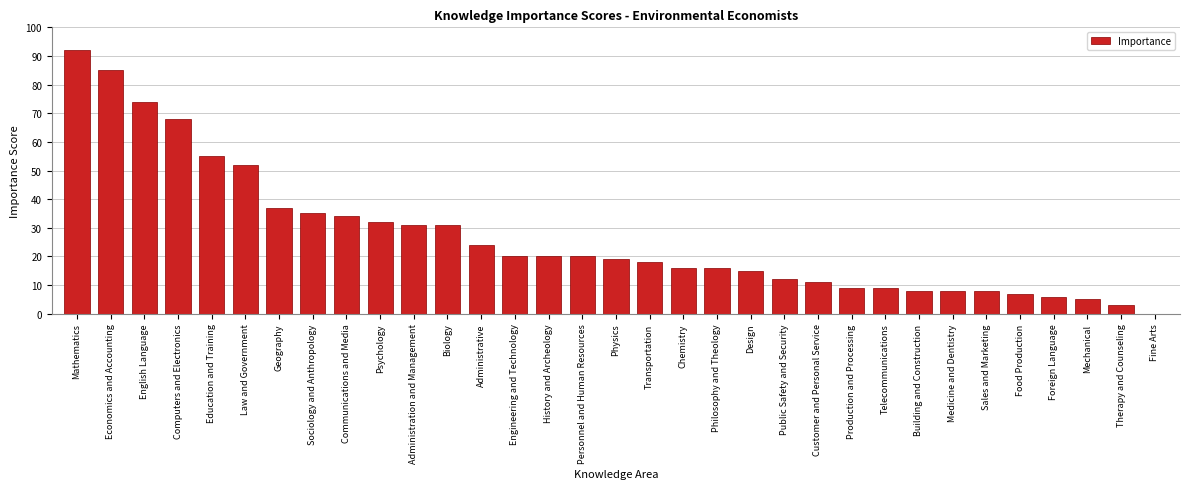

What is the approximate value at Law and Government?

52